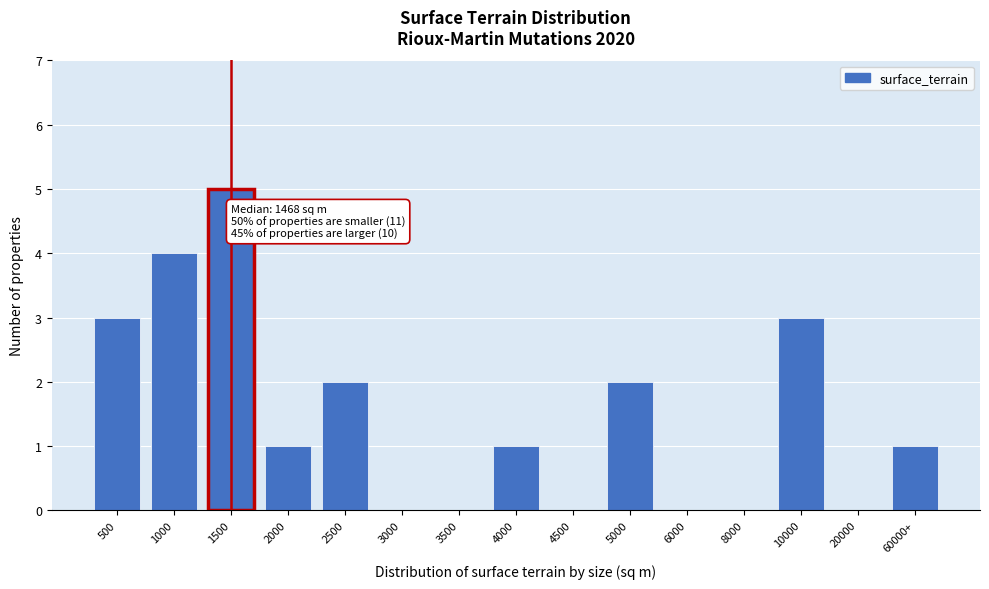

Reading left to right, what are all the values shown in this chart?

500=3	1000=4	1500=5	2000=1	2500=2	3000=0	3500=0	4000=1	4500=0	5000=2	6000=0	8000=0	10000=3	20000=0	60000+=1